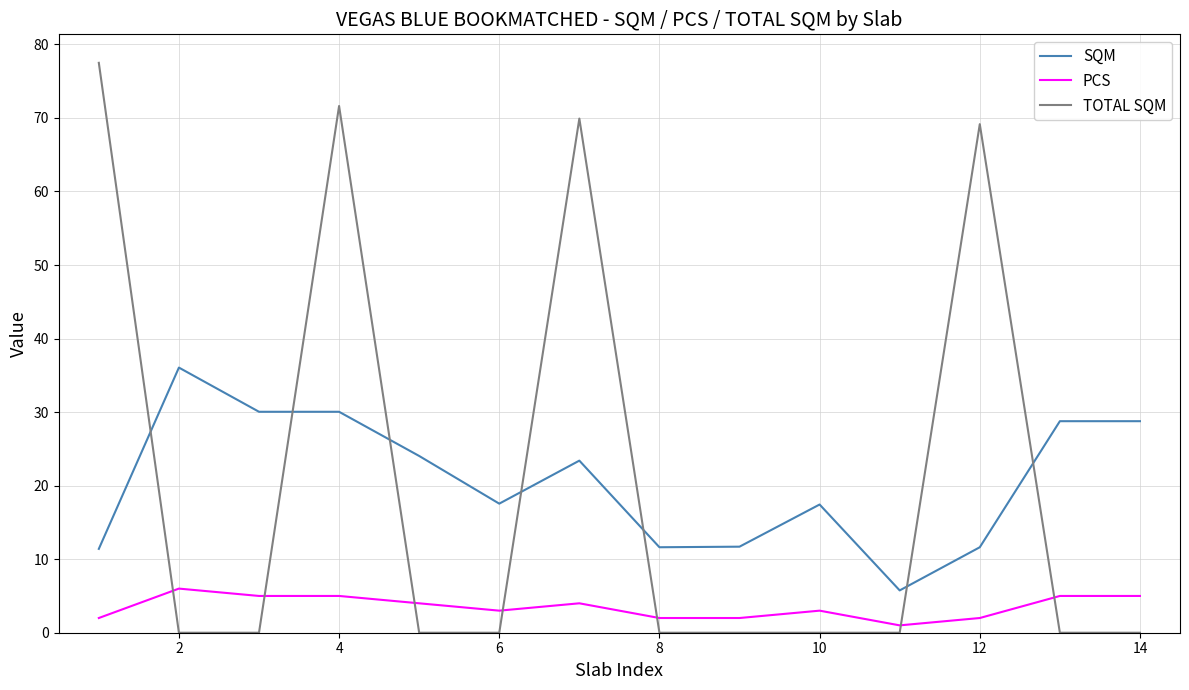

Count the number of categories in the chart.

14